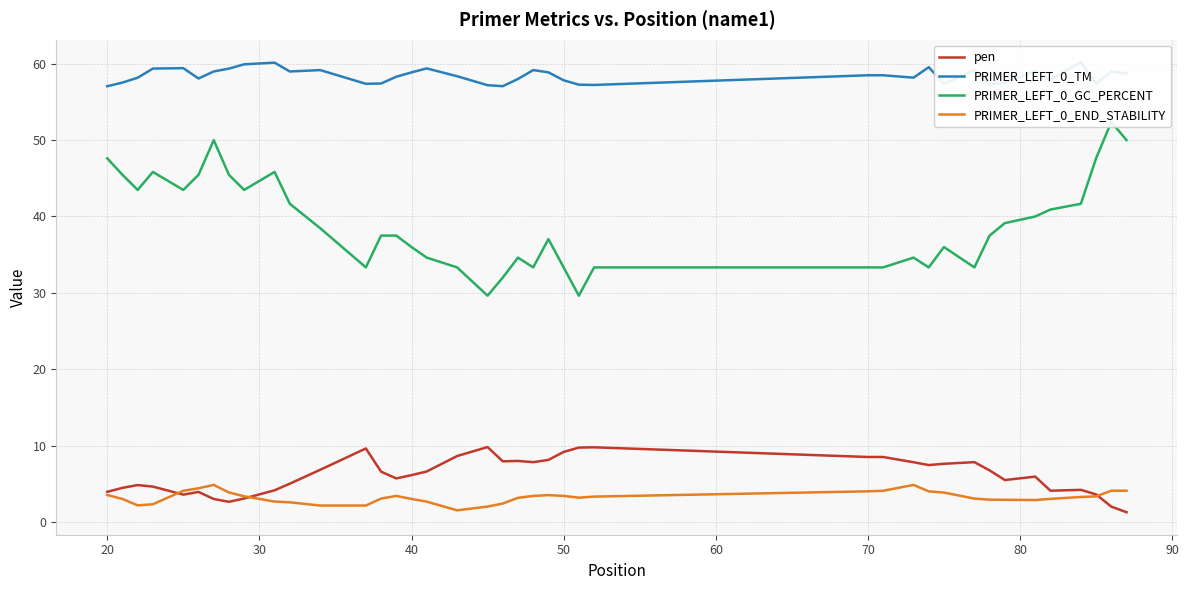

True or false: PRIMER_LEFT_0_TM has more than 0 points higher than both neighbors.

True